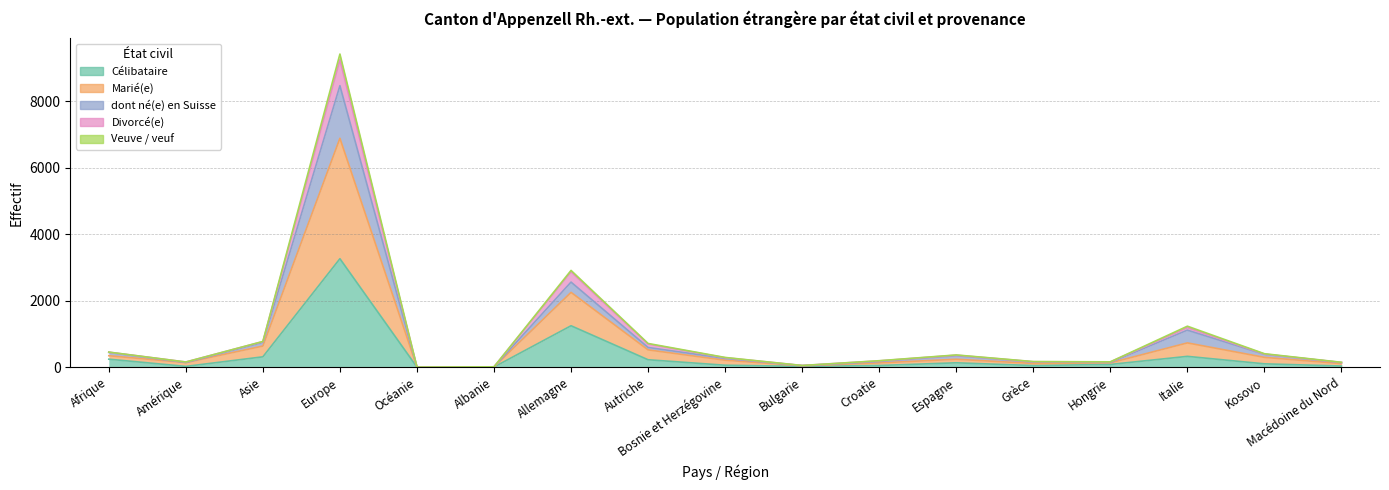

At which category does dont né(e) en Suisse reach its first local valley?

Amérique